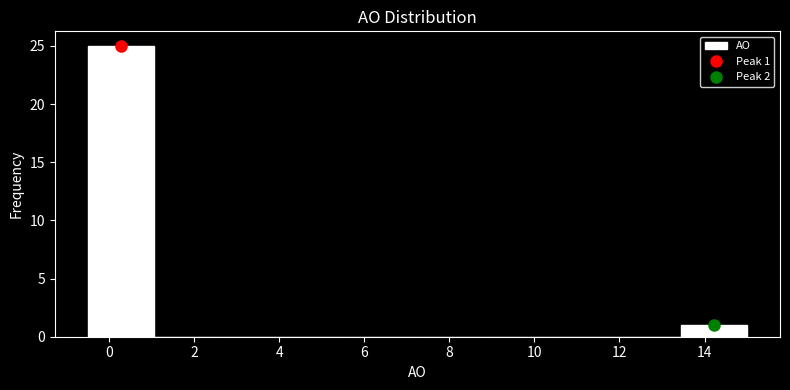

Over which range of the x-axis is the bar tallest?

-0.50 to 1.05